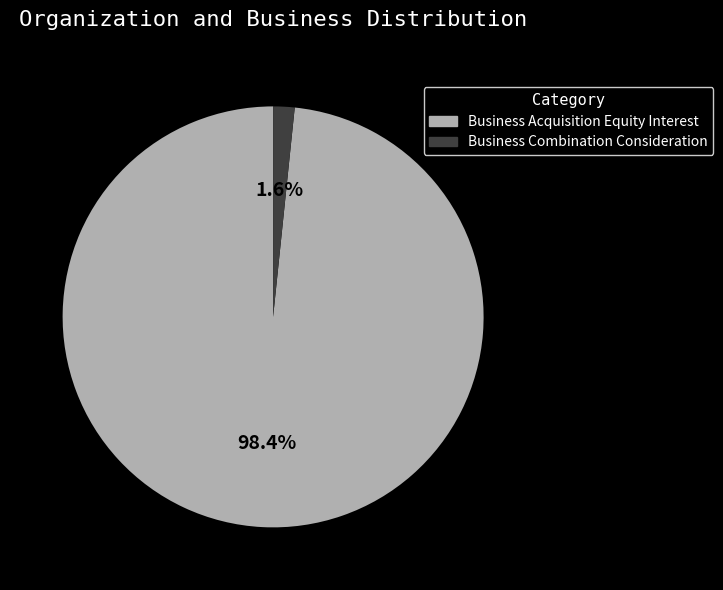

Does any single category account for the majority?

Yes